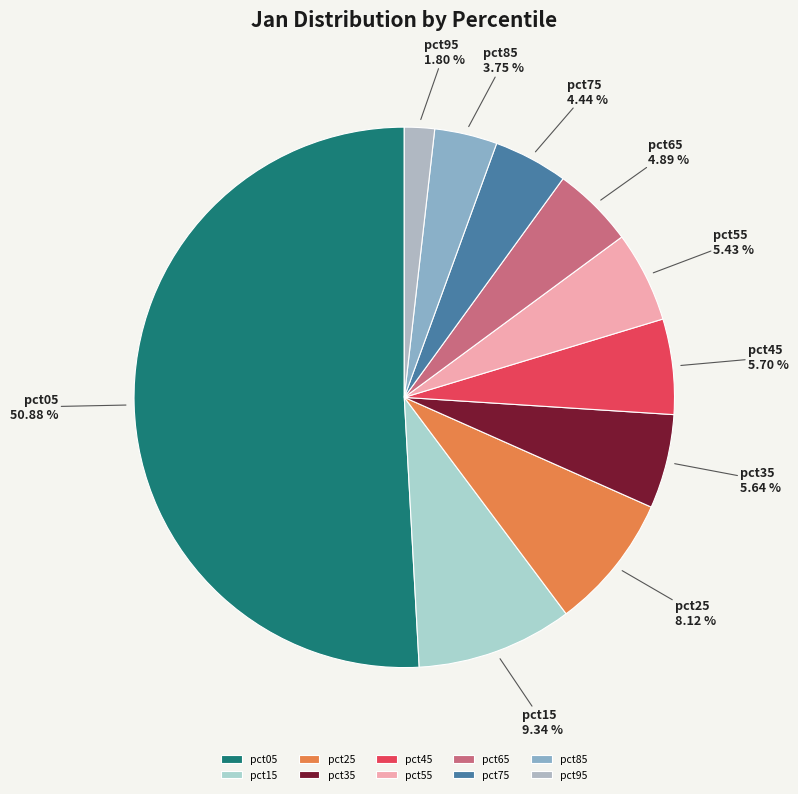

Is it true that pct85 is 18% of the pie?

False